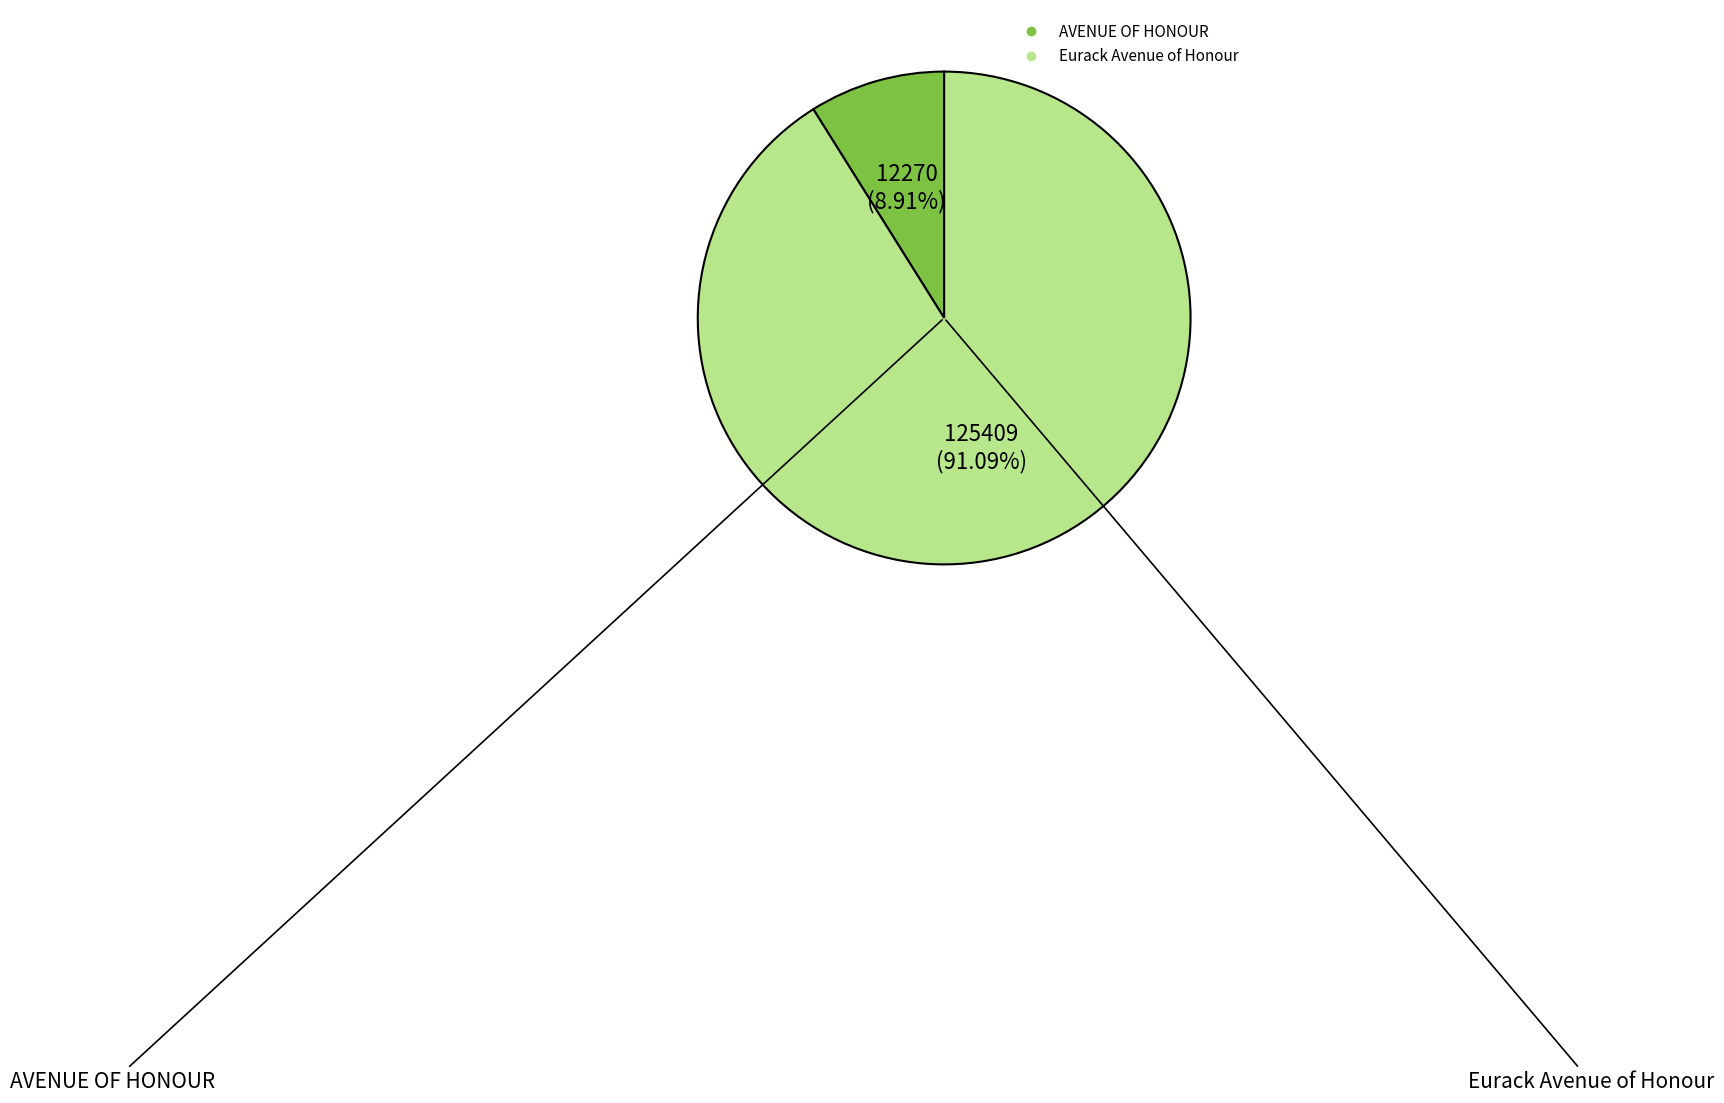

Which category has the biggest portion of the pie?

Eurack Avenue of Honour